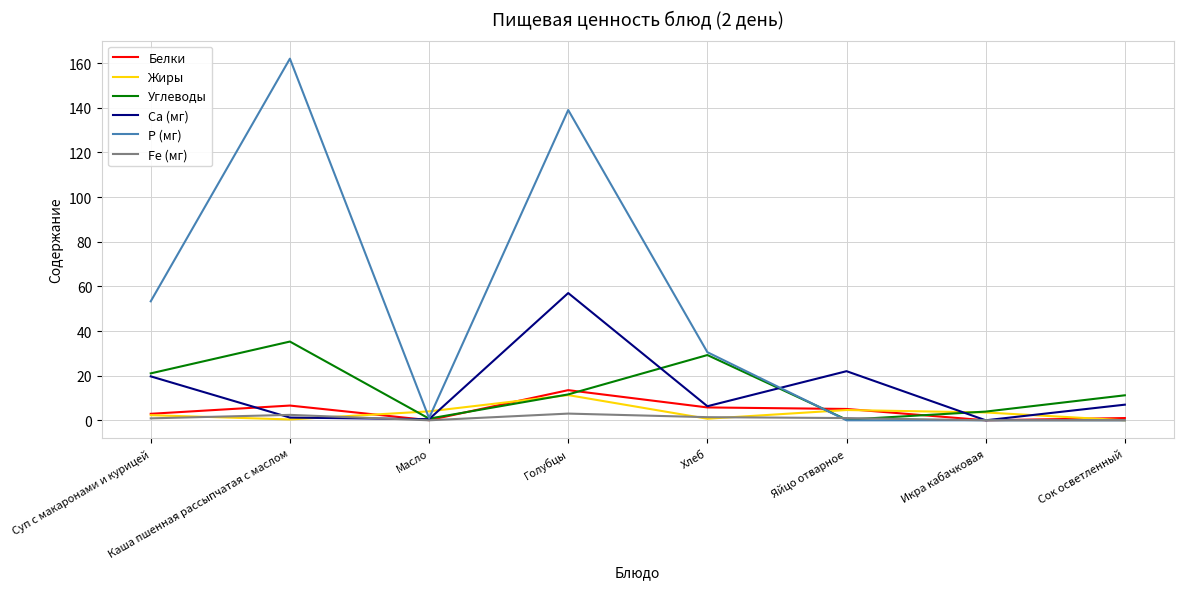

Which series has the widest spread of values?

P (мг)